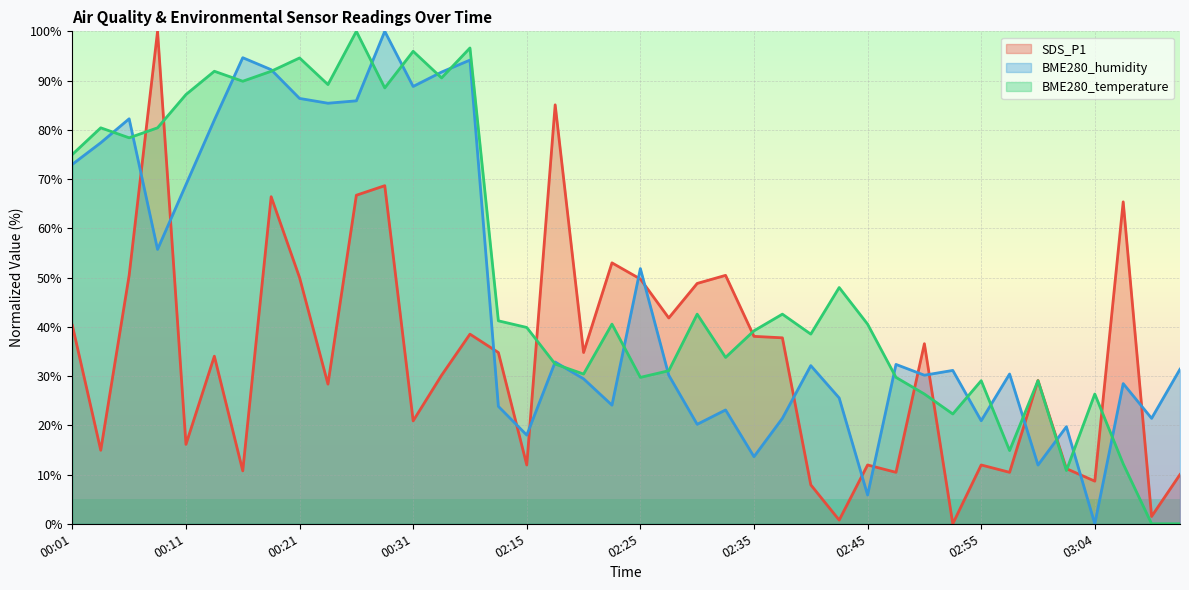

Reading left to right, transcribe all the data shown in this chart.

SDS_P1: 00:01=40.3	00:03=14.9	00:06=50.4	00:08=100.0	00:11=16.1	00:13=34.0	00:16=10.7	00:18=66.4	00:21=50.0	00:23=28.4	00:26=66.7	00:28=68.7	00:31=20.9	00:33=30.1	00:36=38.5	02:13=34.8	02:15=11.9	02:18=85.1	02:20=34.8	02:23=53.0	02:25=49.7	02:28=41.8	02:30=48.8	02:32=50.4	02:35=38.1	02:37=37.8	02:40=7.9	02:42=0.7	02:45=11.9	02:47=10.4	02:50=36.6	02:52=0.0	02:55=11.9	02:57=10.4	03:00=29.1	03:02=11.2	03:04=8.7	03:07=65.4	03:09=1.5	03:12=10.0
BME280_humidity: 00:01=73.0	00:03=77.4	00:06=82.2	00:08=55.7	00:11=68.9	00:13=82.0	00:16=94.6	00:18=92.2	00:21=86.4	00:23=85.4	00:26=85.9	00:28=100.0	00:31=88.8	00:33=91.7	00:36=94.2	02:13=23.8	02:15=18.0	02:18=32.8	02:20=29.4	02:23=24.1	02:25=51.8	02:28=30.2	02:30=20.2	02:32=23.1	02:35=13.6	02:37=21.4	02:40=32.1	02:42=25.5	02:45=5.8	02:47=32.4	02:50=30.2	02:52=31.1	02:55=20.9	02:57=30.4	03:00=11.9	03:02=19.7	03:04=0.0	03:07=28.5	03:09=21.4	03:12=31.4
BME280_temperature: 00:01=75.0	00:03=80.4	00:06=78.4	00:08=80.4	00:11=87.2	00:13=91.9	00:16=89.9	00:18=91.9	00:21=94.6	00:23=89.2	00:26=100.0	00:28=88.5	00:31=95.9	00:33=90.5	00:36=96.6	02:13=41.2	02:15=39.9	02:18=32.4	02:20=30.4	02:23=40.5	02:25=29.7	02:28=31.1	02:30=42.6	02:32=33.8	02:35=39.2	02:37=42.6	02:40=38.5	02:42=48.0	02:45=40.5	02:47=29.7	02:50=26.4	02:52=22.3	02:55=29.1	02:57=14.9	03:00=29.1	03:02=10.8	03:04=26.4	03:07=12.2	03:09=0.0	03:12=0.0